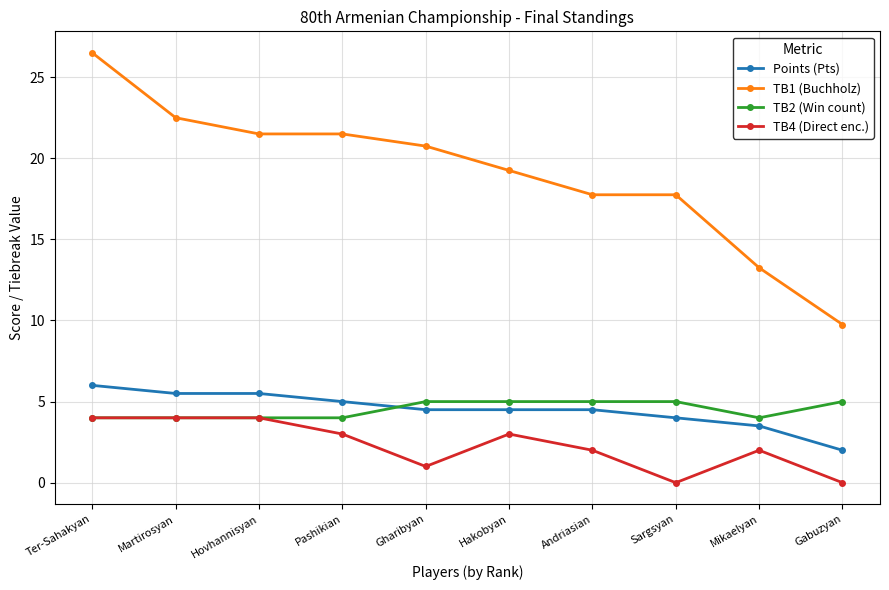

Rank the series at Gabuzyan from highest to lowest value.

TB1 (Buchholz), TB2 (Win count), Points (Pts), TB4 (Direct enc.)